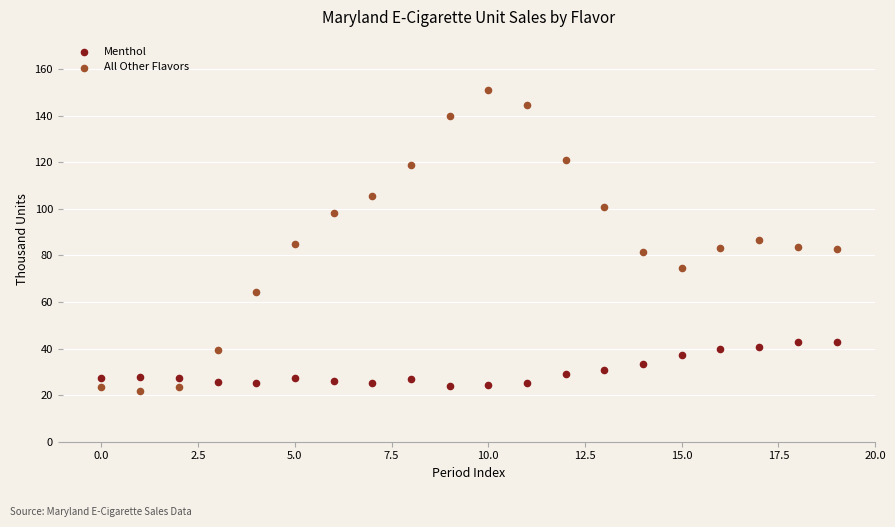

Which series contains the lowest Y value?

All Other Flavors